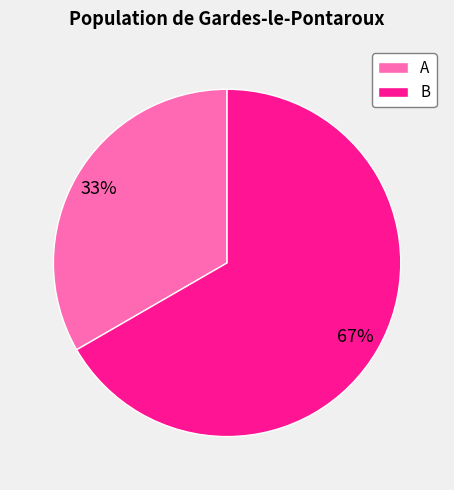

Which slice is the smallest?

A